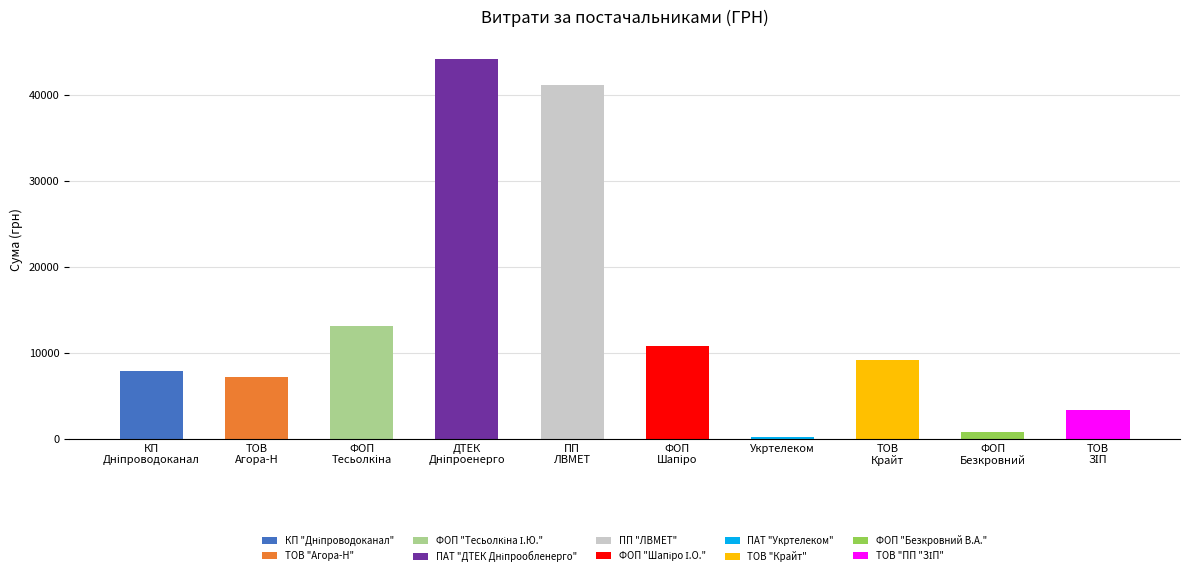

What is the sum of all values?

137428.0